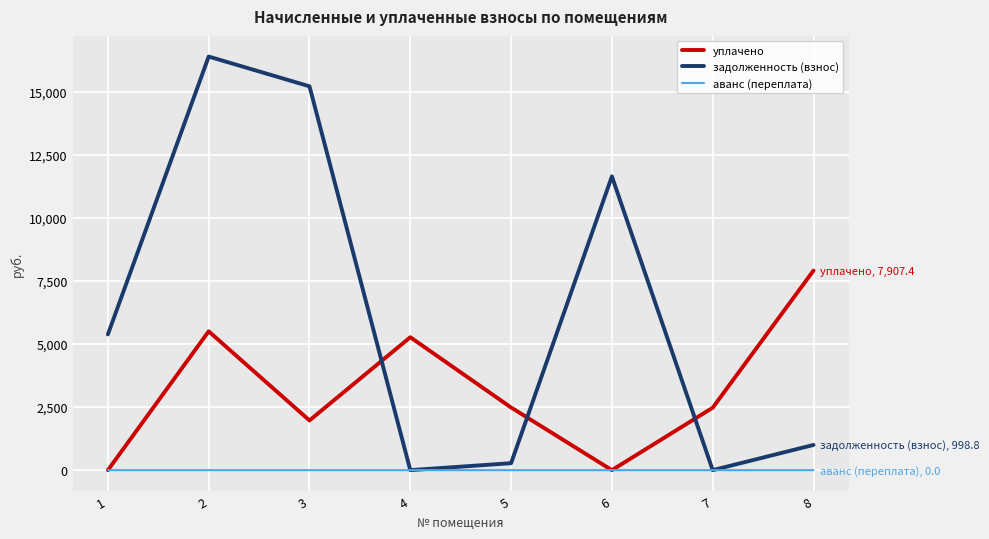

The value of аванс (переплата) at 7 is 0.0. True or false?

True